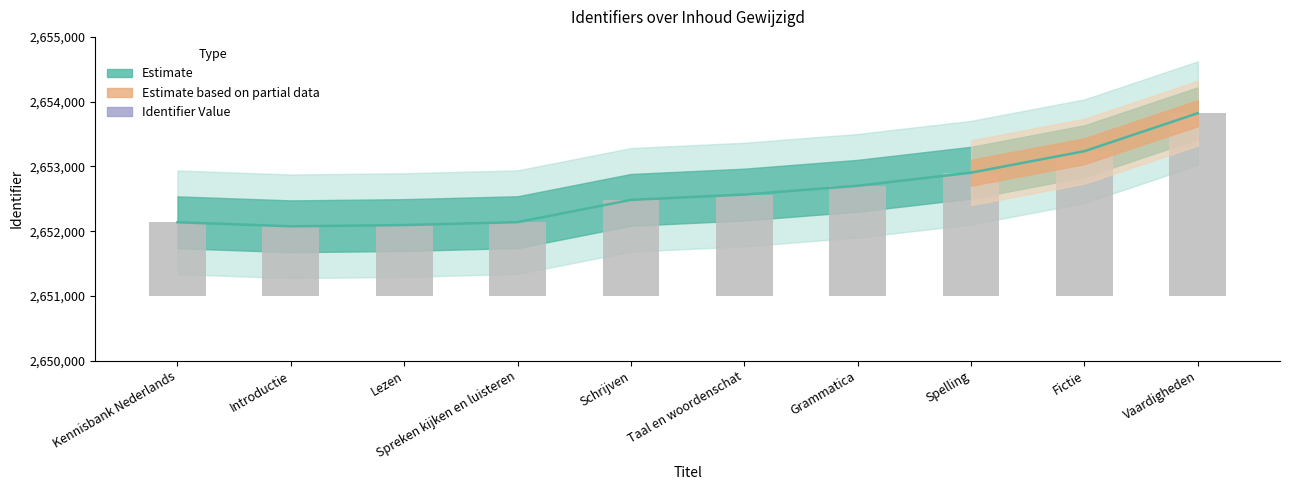

The value at Kennisbank Nederlands is 1137. True or false?

True